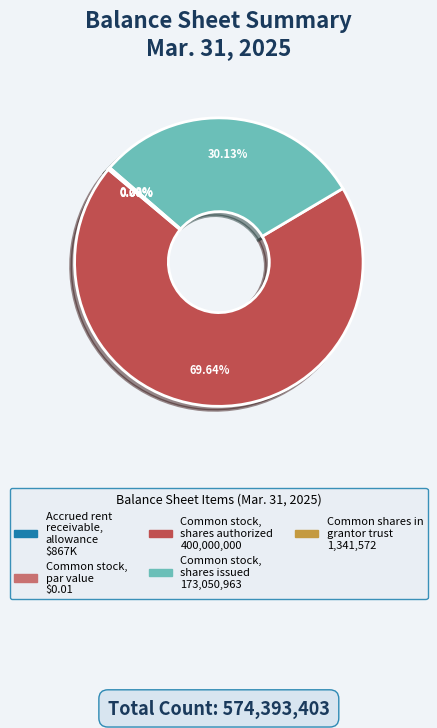

How many segments does this pie chart have?

5